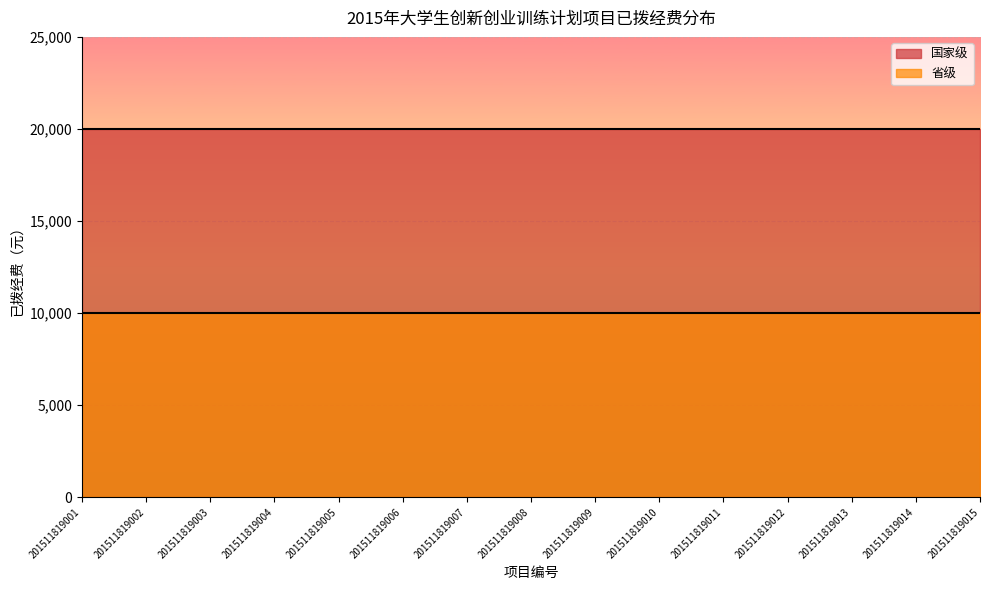

Reading left to right, list all the values displayed in this chart.

国家级: 201511819001=20000	201511819002=20000	201511819003=20000	201511819004=20000	201511819005=20000	201511819006=20000	201511819007=20000	201511819008=20000	201511819009=20000	201511819010=20000	201511819011=20000	201511819012=20000	201511819013=20000	201511819014=20000	201511819015=20000
省级: 201511819001=10000	201511819002=10000	201511819003=10000	201511819004=10000	201511819005=10000	201511819006=10000	201511819007=10000	201511819008=10000	201511819009=10000	201511819010=10000	201511819011=10000	201511819012=10000	201511819013=10000	201511819014=10000	201511819015=10000